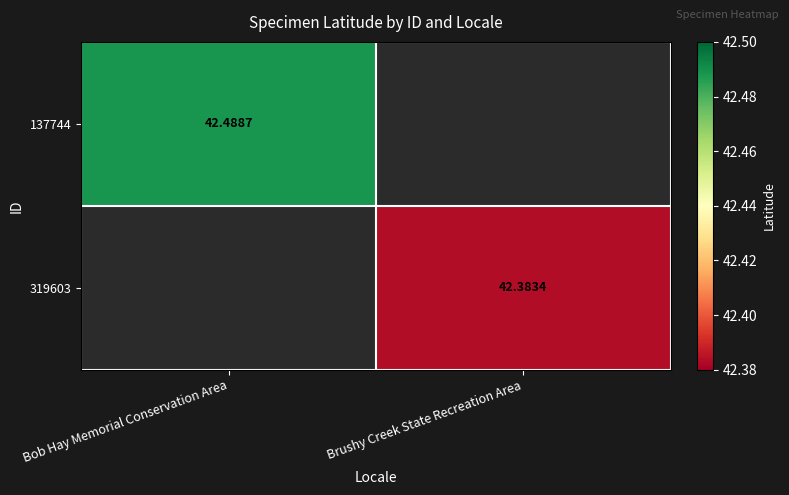

The value of 137744 at Bob Hay Memorial Conservation Area is 25.1. True or false?

False